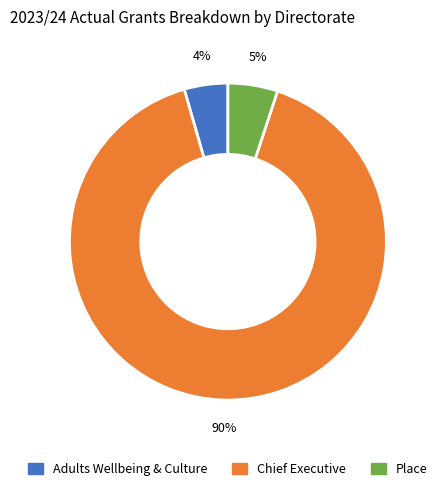

The Chief Executive slice represents 99% of the pie. True or false?

False